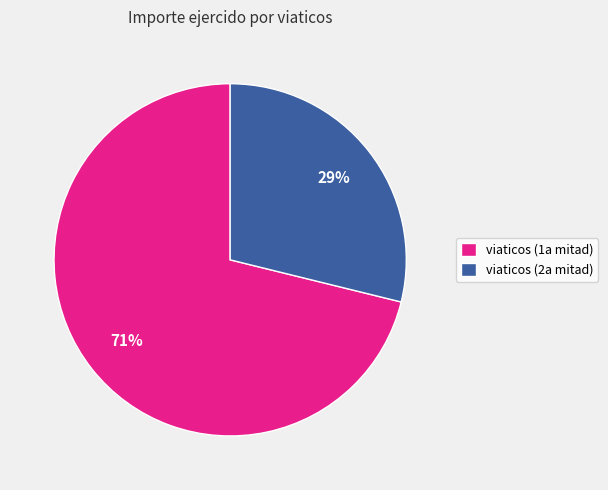

Which has a higher value, viaticos (2a mitad) or viaticos (1a mitad)?

viaticos (1a mitad)